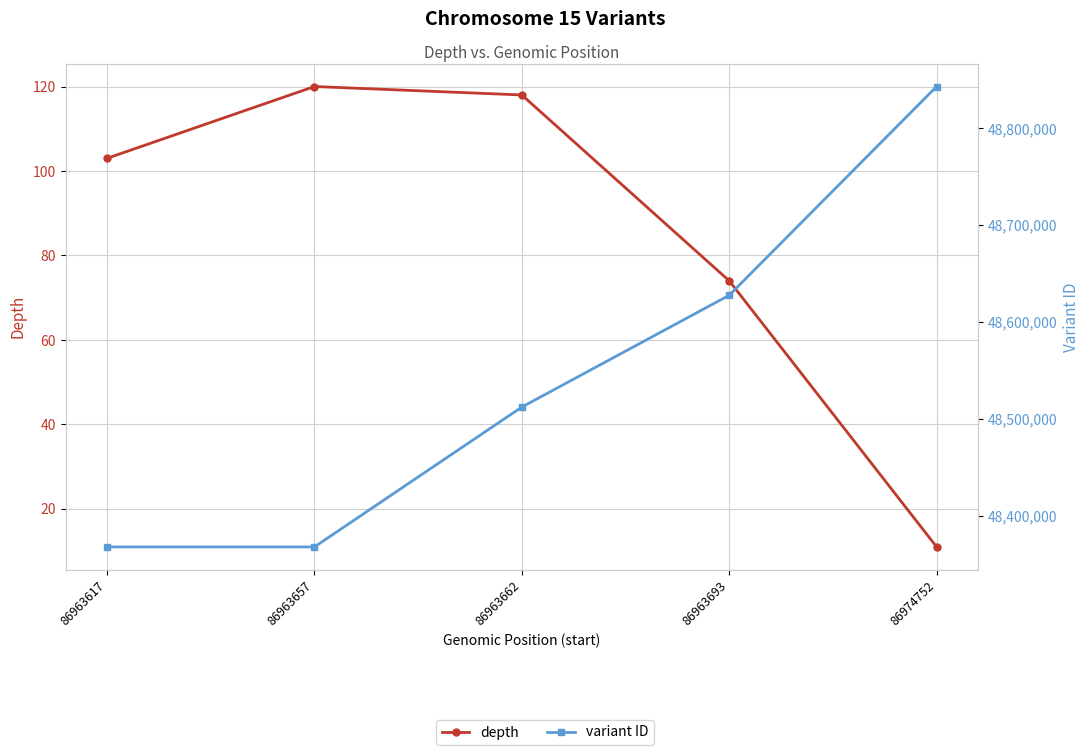

How many lines are shown in the chart?

2